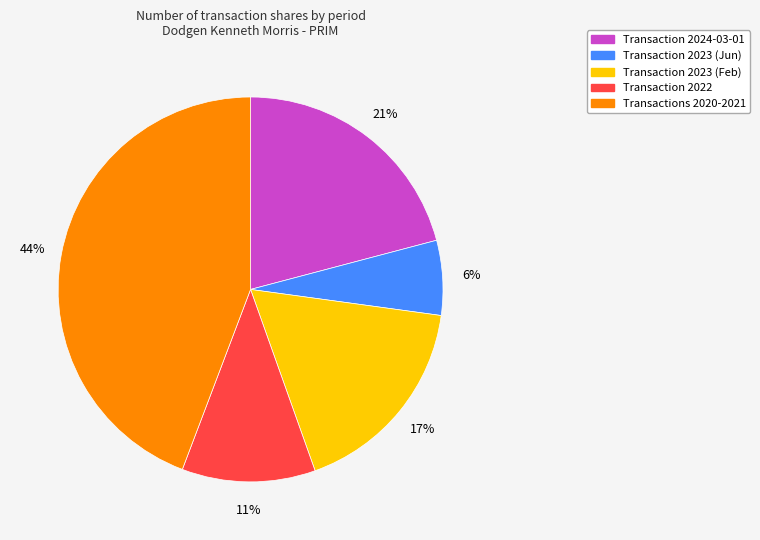

Count the number of slices in the pie.

5